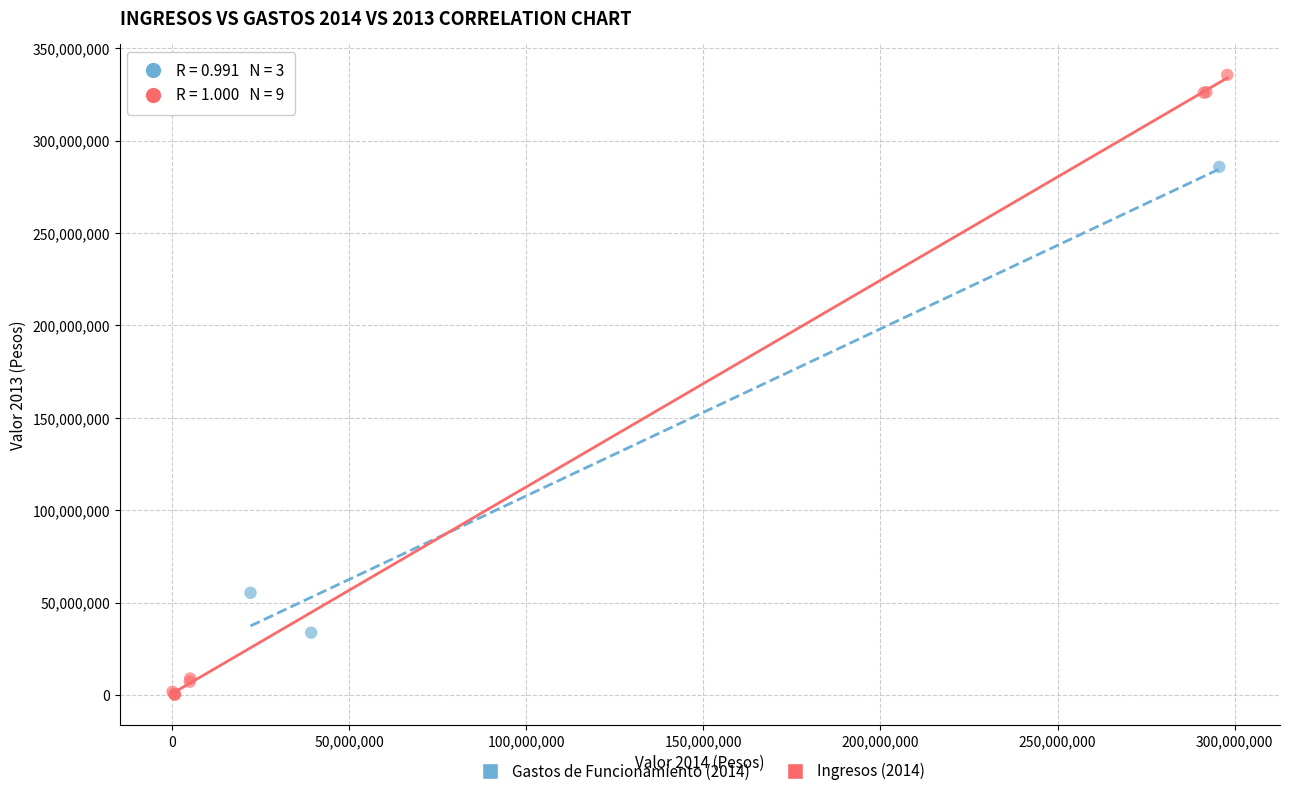

What are all the series names shown in the legend?

Gastos de Funcionamiento (2014), Ingresos (2014)